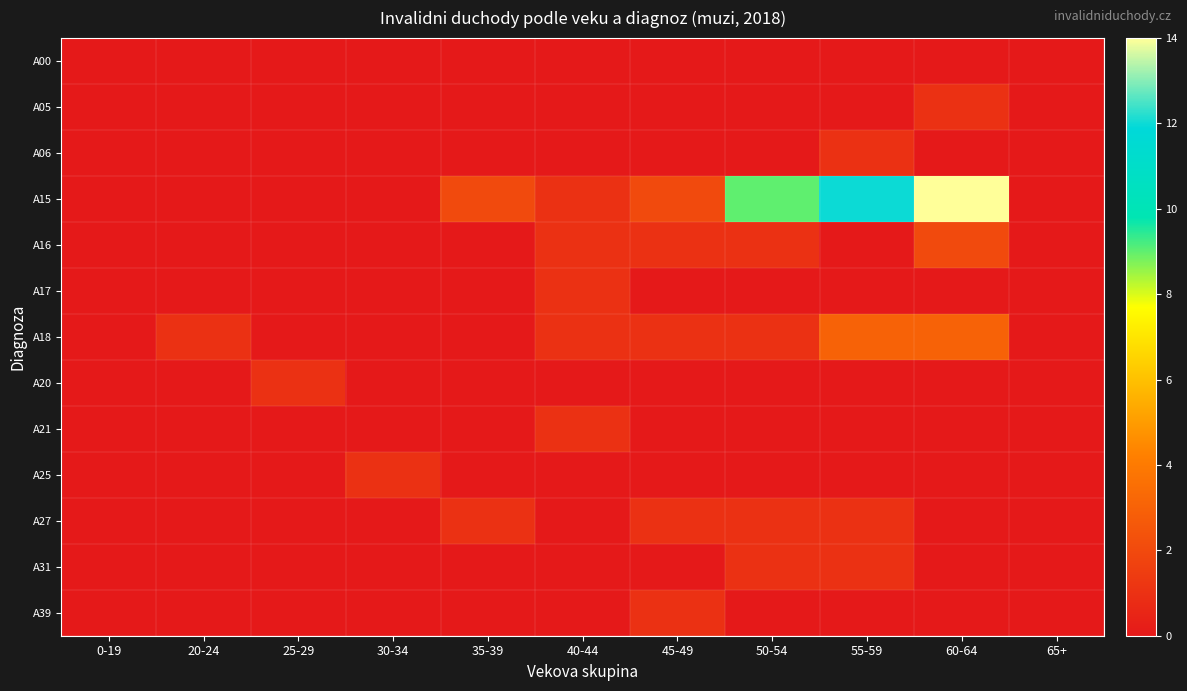

Which series has the largest range (max minus min)?

A15